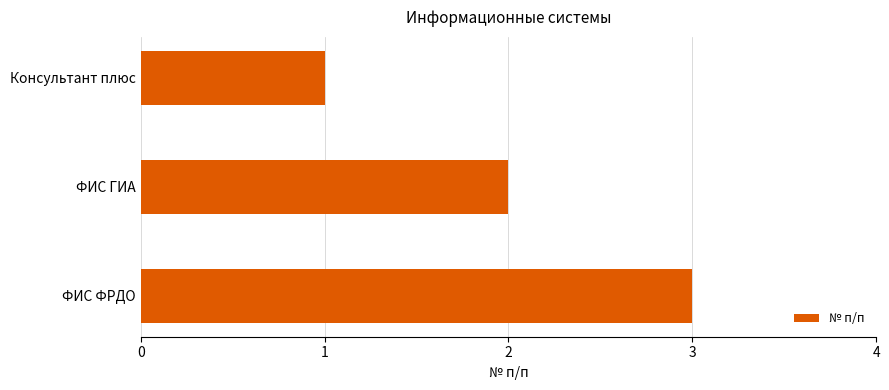

List the labels in order of value, smallest first.

Консультант плюс, ФИС ГИА, ФИС ФРДО